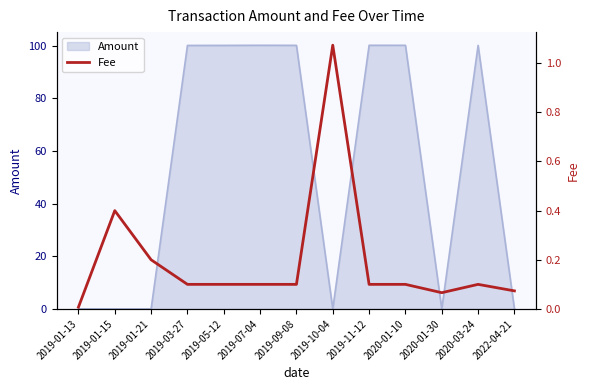

How many lines are shown in the chart?

1